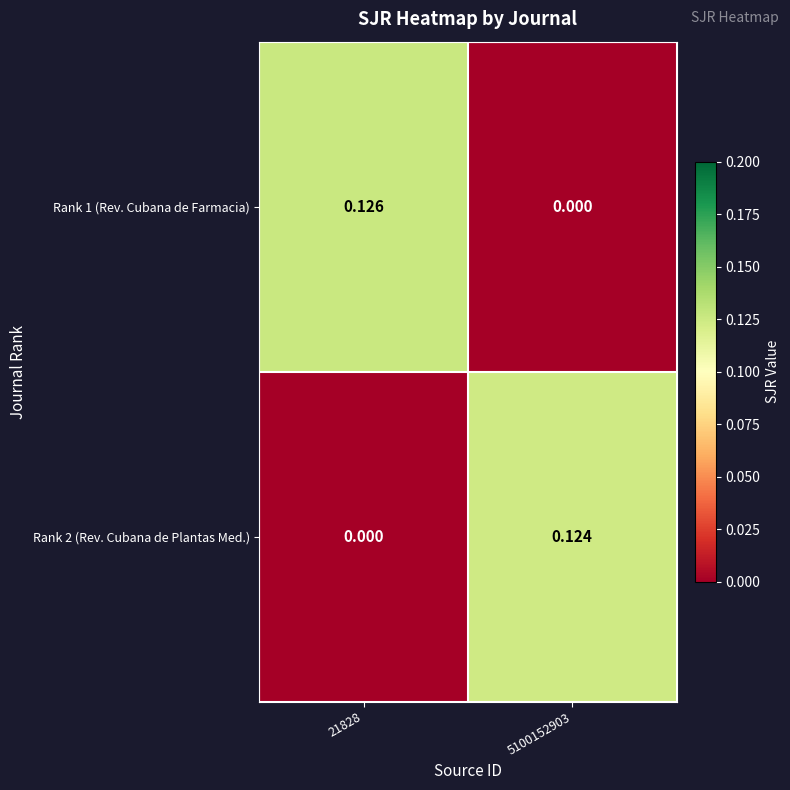

Is the value of Rank 2 (Rev. Cubana de Plantas Med.) at 5100152903 greater than the value of Rank 1 (Rev. Cubana de Farmacia) at 5100152903?

Yes